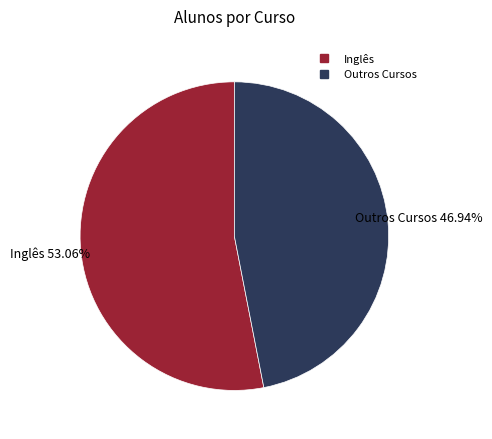

Does any single category account for the majority?

Yes